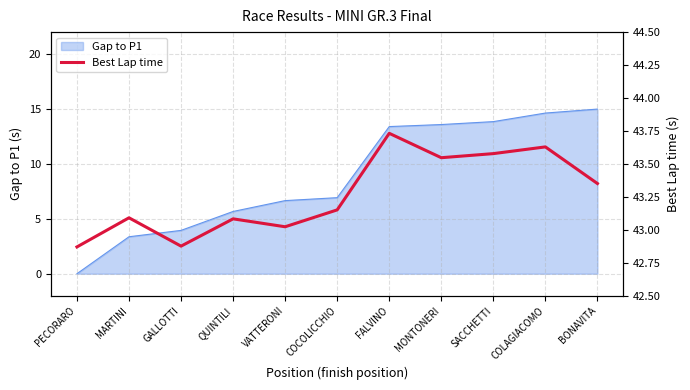

Which category has the lowest value in the Gap to P1 series?

PECORARO